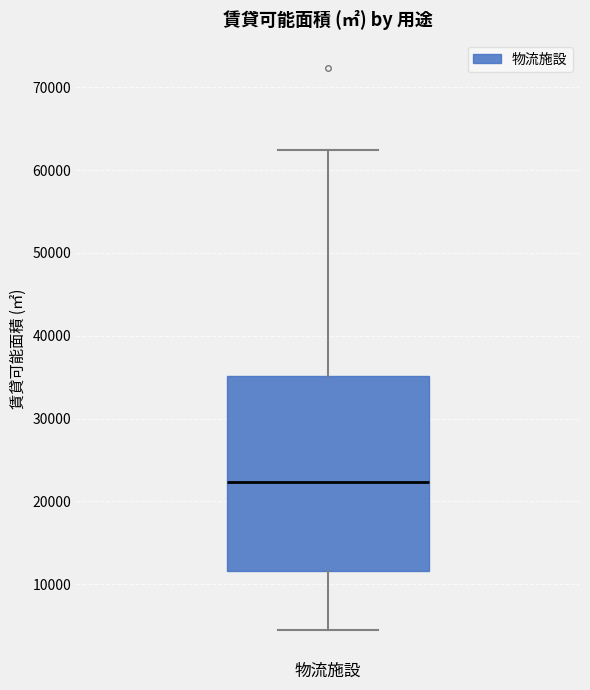

Where does the lower whisker of the box for 物流施設 end on the y-axis? The values are not printed on the chart, so give them approximately, as read against the axis.

4000